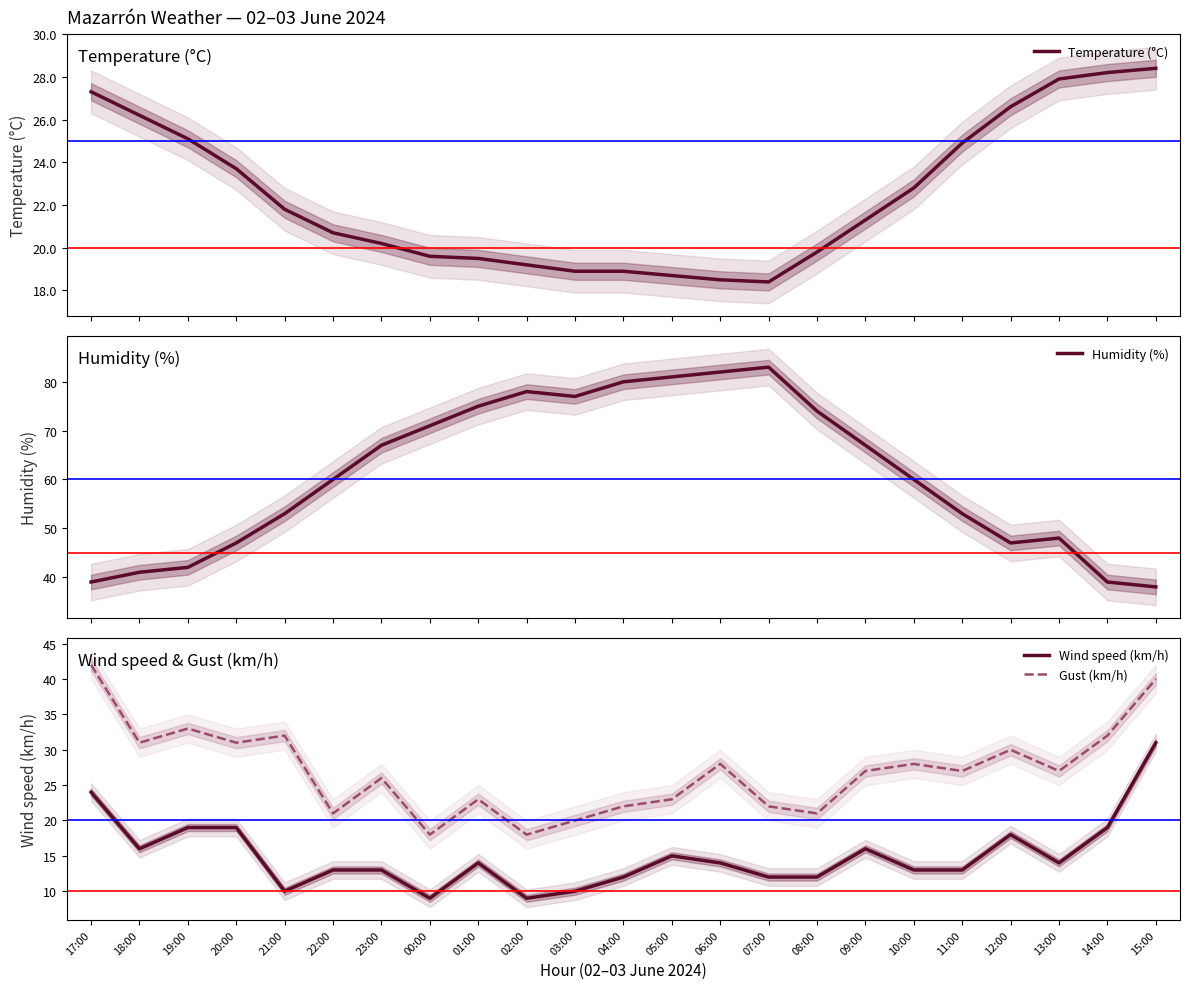

Reading left to right, what are all the values shown in this chart?

Temperature (°C): 27.3	26.2	25.1	23.7	21.8	20.7	20.2	19.6	19.5	19.2	18.9	18.9	18.7	18.5	18.4	19.8	21.3	22.8	24.9	26.6	27.9	28.2	28.4
Humidity (%): 39.0	41.0	42.0	47.0	53.0	60.0	67.0	71.0	75.0	78.0	77.0	80.0	81.0	82.0	83.0	74.0	67.0	60.0	53.0	47.0	48.0	39.0	38.0
Wind speed (km/h): 24.0	16.0	19.0	19.0	10.0	13.0	13.0	9.0	14.0	9.0	10.0	12.0	15.0	14.0	12.0	12.0	16.0	13.0	13.0	18.0	14.0	19.0	31.0
Gust (km/h): 42.0	31.0	33.0	31.0	32.0	21.0	26.0	18.0	23.0	18.0	20.0	22.0	23.0	28.0	22.0	21.0	27.0	28.0	27.0	30.0	27.0	32.0	40.0